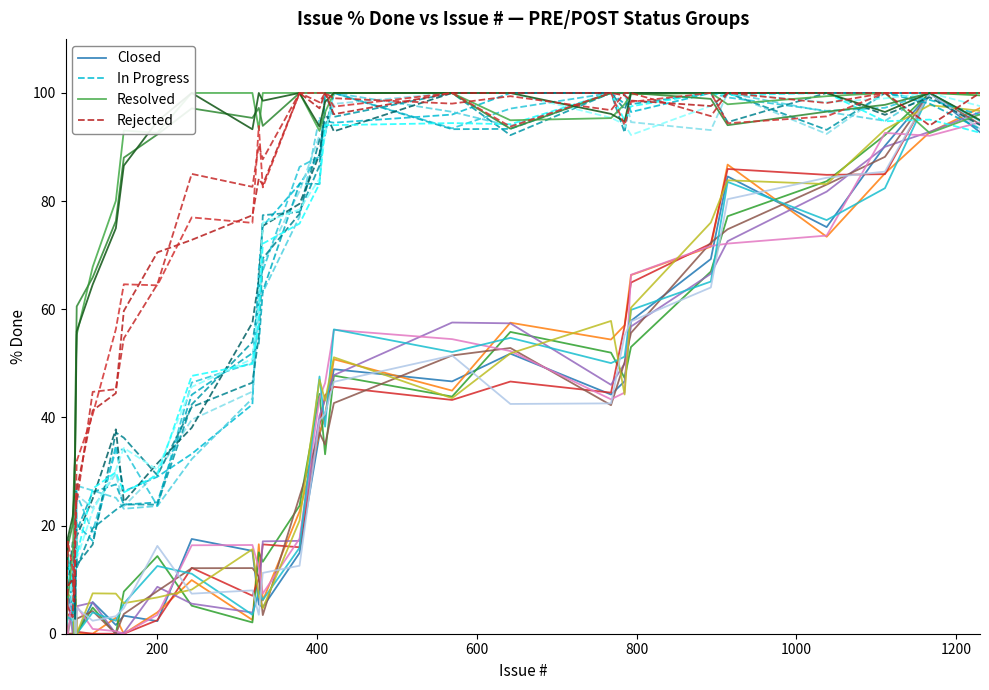

What is the average value of the Rejected series?

70.1